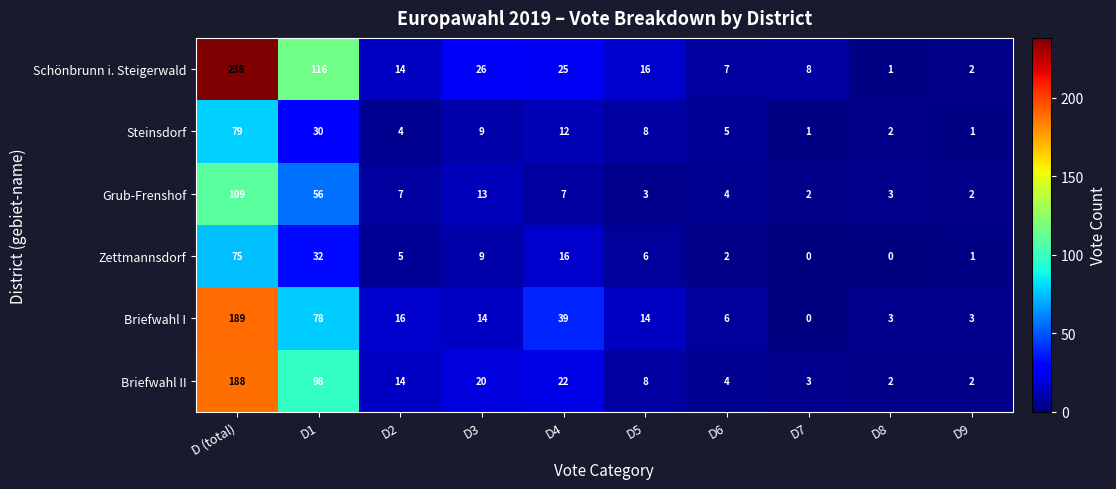

At how many categories does at least one series exceed 97?

2